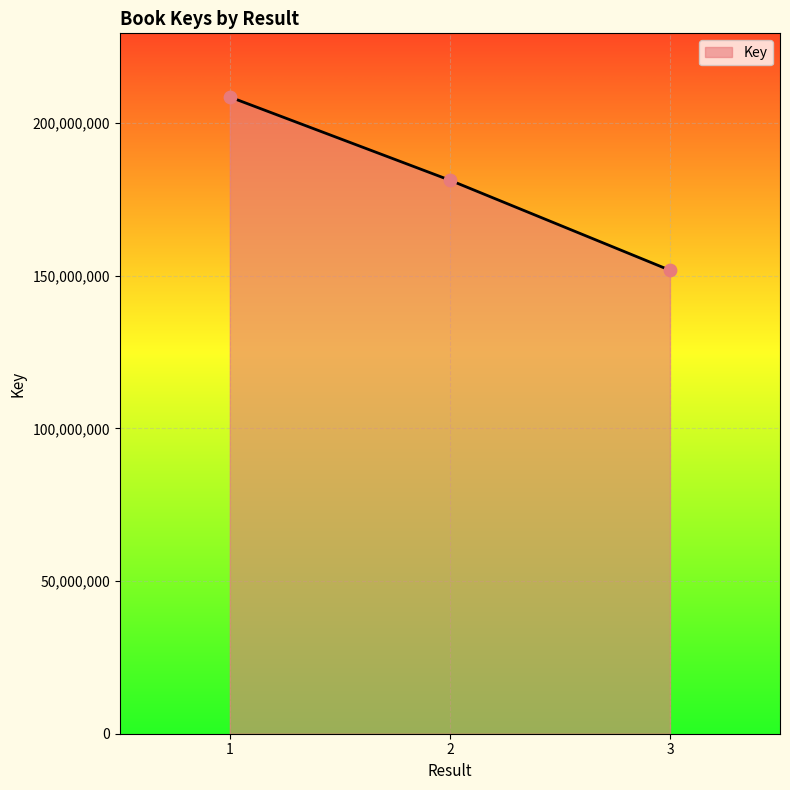

Between 2 and 3, which is larger?

2